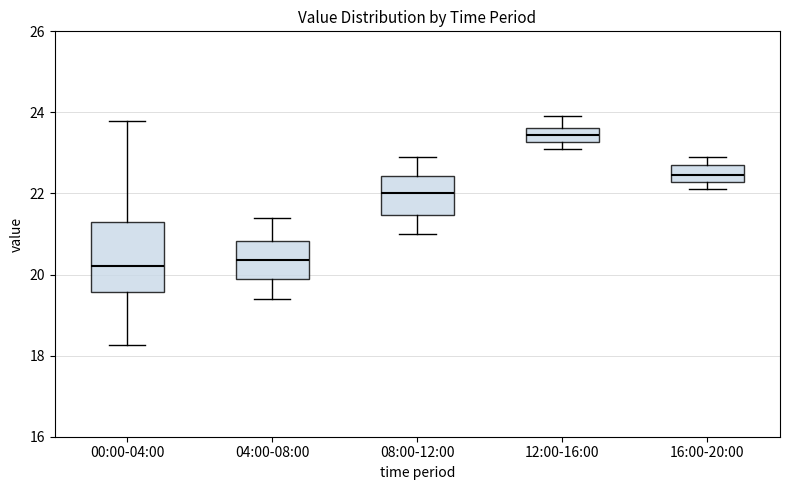

Where is the lower edge of the box for 16:00-20:00 on the y-axis? The values are not printed on the chart, so give them approximately, as read against the axis.

22.2